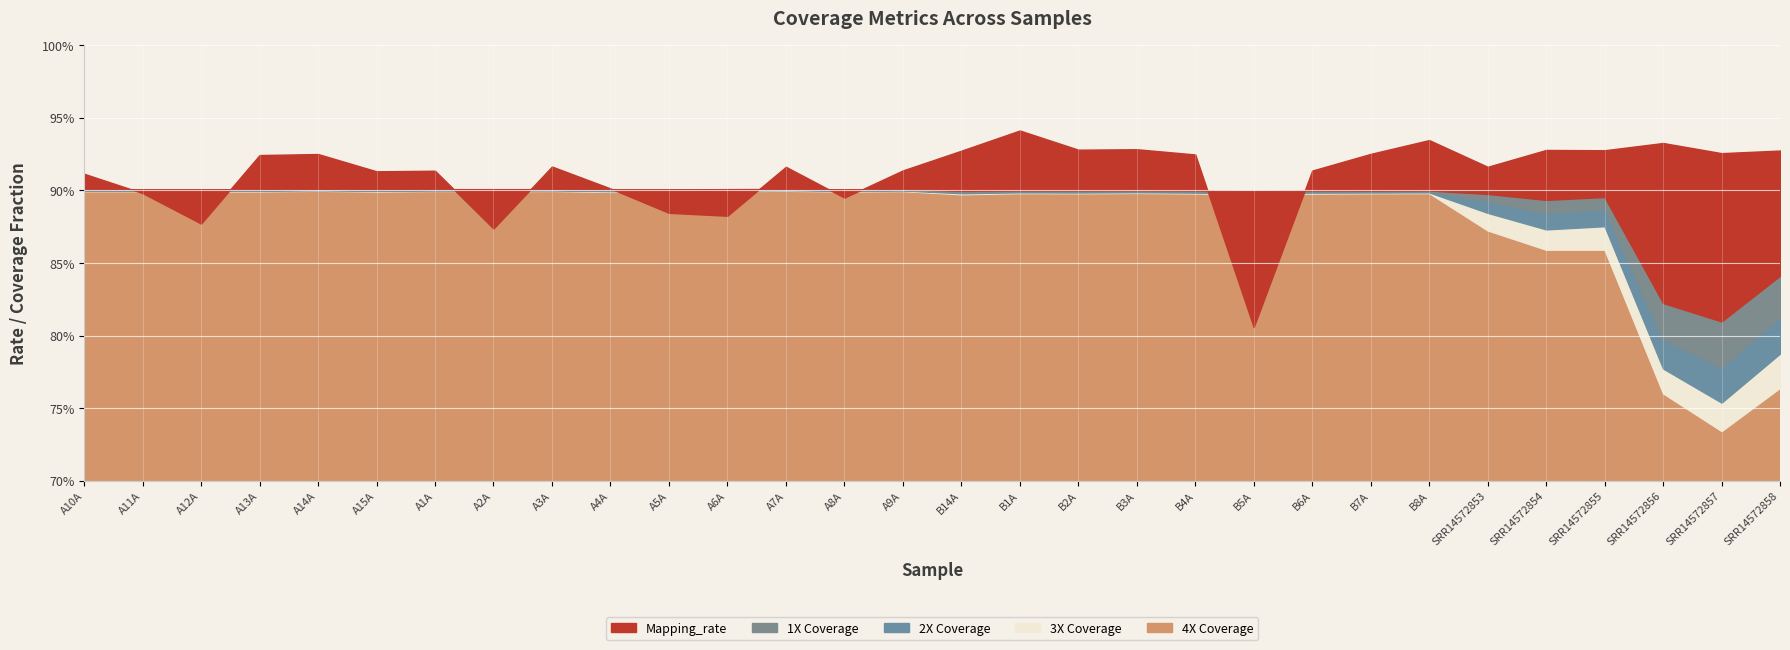

Reading right to left, extract all data points from this chart.

Mapping_rate: SRR14572858=0.9	SRR14572857=0.9	SRR14572856=0.9	SRR14572855=0.9	SRR14572854=0.9	SRR14572853=0.9	B8A=0.9	B7A=0.9	B6A=0.9	B5A=0.8	B4A=0.9	B3A=0.9	B2A=0.9	B1A=0.9	B14A=0.9	A9A=0.9	A8A=0.9	A7A=0.9	A6A=0.9	A5A=0.9	A4A=0.9	A3A=0.9	A2A=0.9	A1A=0.9	A15A=0.9	A14A=0.9	A13A=0.9	A12A=0.9	A11A=0.9	A10A=0.9
1X: SRR14572858=0.8	SRR14572857=0.8	SRR14572856=0.8	SRR14572855=0.9	SRR14572854=0.9	SRR14572853=0.9	B8A=0.9	B7A=0.9	B6A=0.9	B5A=0.9	B4A=0.9	B3A=0.9	B2A=0.9	B1A=0.9	B14A=0.9	A9A=0.9	A8A=0.9	A7A=0.9	A6A=0.9	A5A=0.9	A4A=0.9	A3A=0.9	A2A=0.9	A1A=0.9	A15A=0.9	A14A=0.9	A13A=0.9	A12A=0.9	A11A=0.9	A10A=0.9
2X: SRR14572858=0.8	SRR14572857=0.8	SRR14572856=0.8	SRR14572855=0.9	SRR14572854=0.9	SRR14572853=0.9	B8A=0.9	B7A=0.9	B6A=0.9	B5A=0.9	B4A=0.9	B3A=0.9	B2A=0.9	B1A=0.9	B14A=0.9	A9A=0.9	A8A=0.9	A7A=0.9	A6A=0.9	A5A=0.9	A4A=0.9	A3A=0.9	A2A=0.9	A1A=0.9	A15A=0.9	A14A=0.9	A13A=0.9	A12A=0.9	A11A=0.9	A10A=0.9
3X: SRR14572858=0.8	SRR14572857=0.8	SRR14572856=0.8	SRR14572855=0.9	SRR14572854=0.9	SRR14572853=0.9	B8A=0.9	B7A=0.9	B6A=0.9	B5A=0.9	B4A=0.9	B3A=0.9	B2A=0.9	B1A=0.9	B14A=0.9	A9A=0.9	A8A=0.9	A7A=0.9	A6A=0.9	A5A=0.9	A4A=0.9	A3A=0.9	A2A=0.9	A1A=0.9	A15A=0.9	A14A=0.9	A13A=0.9	A12A=0.9	A11A=0.9	A10A=0.9
4X: SRR14572858=0.8	SRR14572857=0.7	SRR14572856=0.8	SRR14572855=0.9	SRR14572854=0.9	SRR14572853=0.9	B8A=0.9	B7A=0.9	B6A=0.9	B5A=0.9	B4A=0.9	B3A=0.9	B2A=0.9	B1A=0.9	B14A=0.9	A9A=0.9	A8A=0.9	A7A=0.9	A6A=0.9	A5A=0.9	A4A=0.9	A3A=0.9	A2A=0.9	A1A=0.9	A15A=0.9	A14A=0.9	A13A=0.9	A12A=0.9	A11A=0.9	A10A=0.9